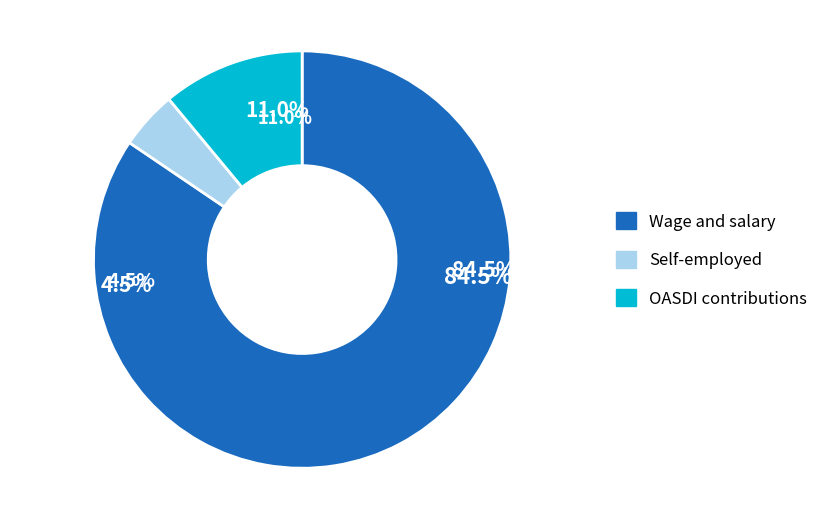

To the nearest percent, what portion does OASDI contributions represent?

11%